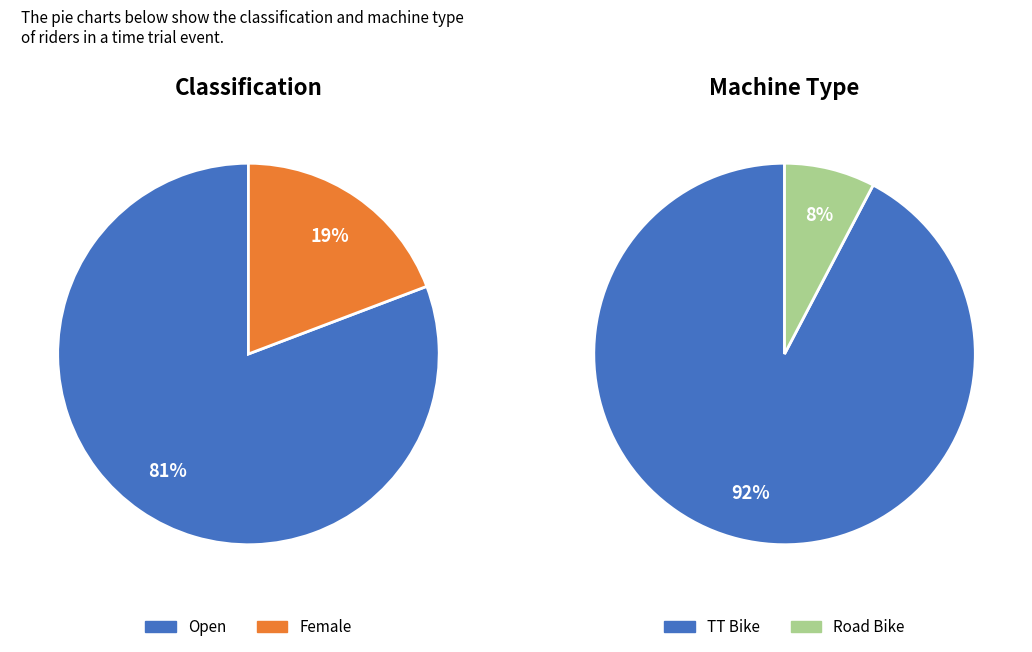

Between Female and Open, which is larger?

Open